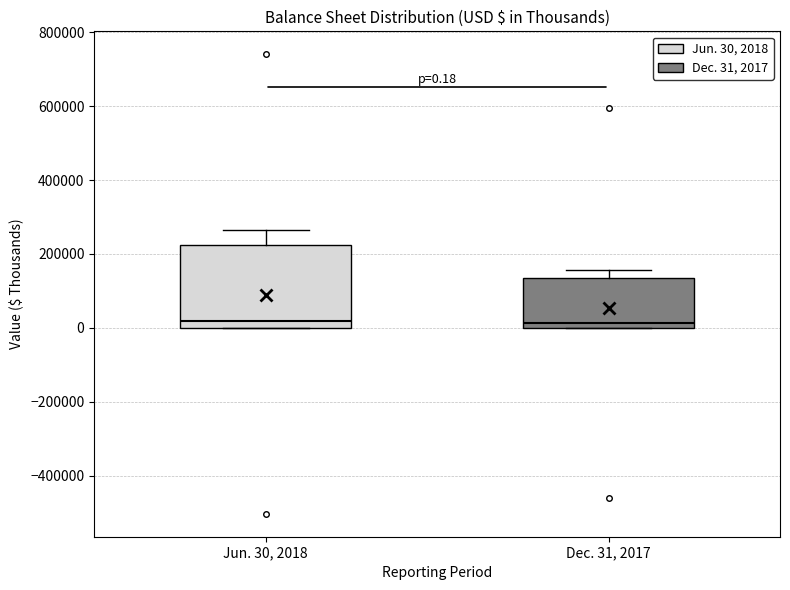

Comparing the boxes themselves (not the whiskers), which one is the tallest?

Jun. 30, 2018